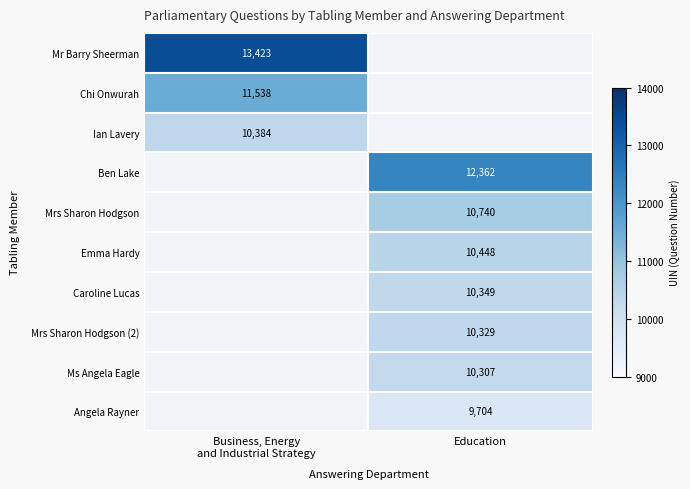

The Angela Rayner series shows 9704 at Education. True or false?

True